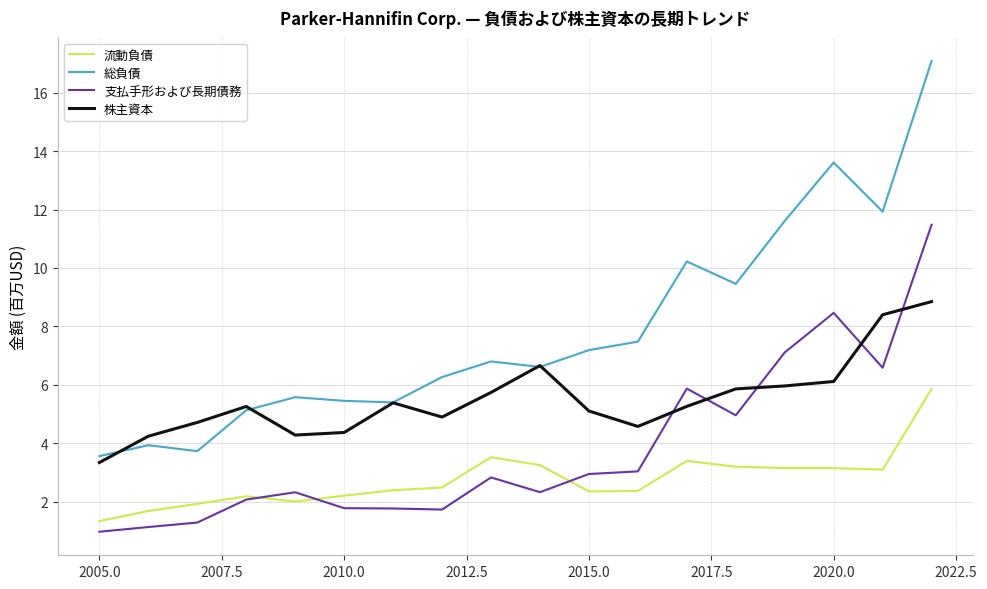

Which series has the largest total across all categories?

総負債